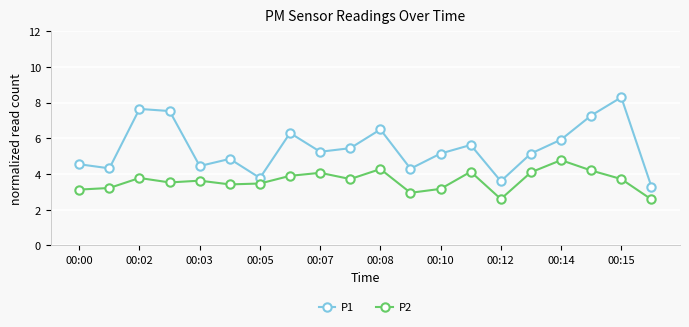

What is the sum of all P2 values?

72.4